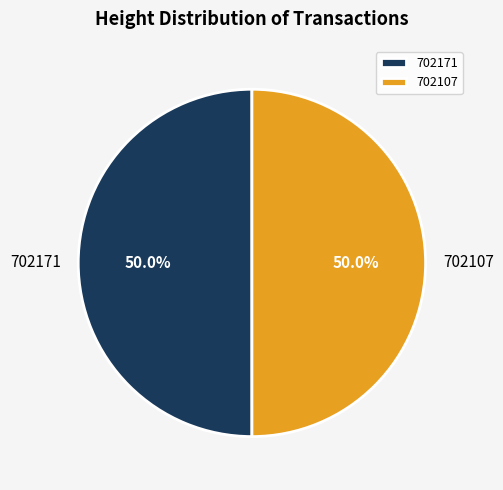

To the nearest percent, what is the combined percentage of 702171 and 702107?

100%